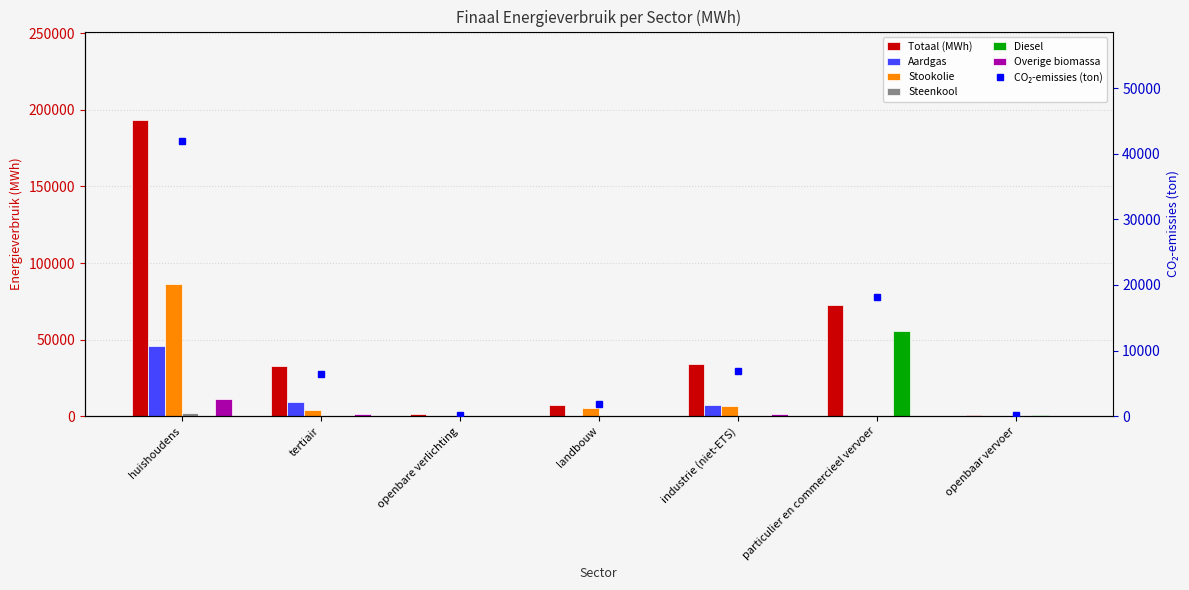

What is the label of the 2nd bar from the right?

particulier en commercieel vervoer